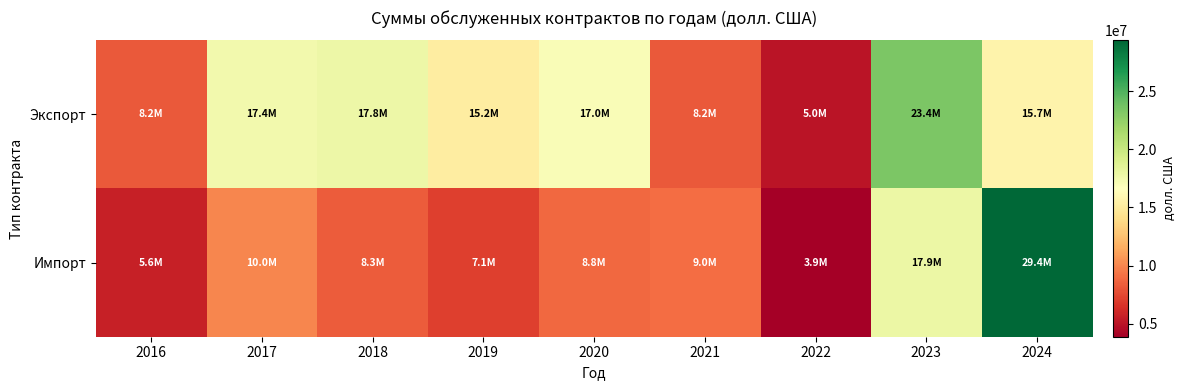

How many data points does each series have?

9